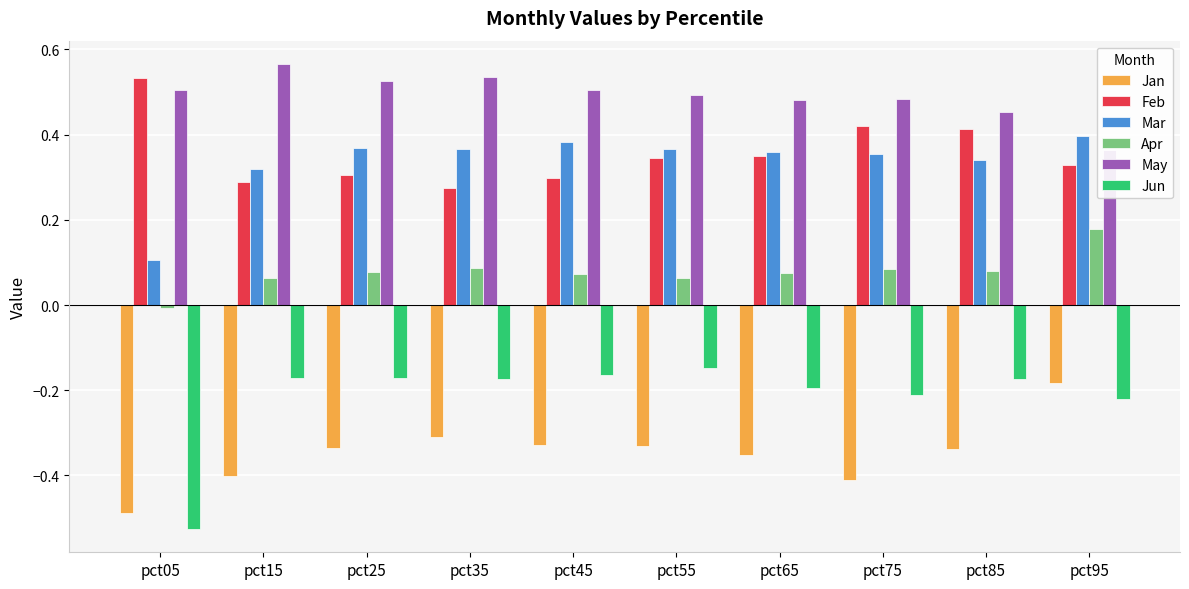

What value does the Feb series have at pct55?

0.3